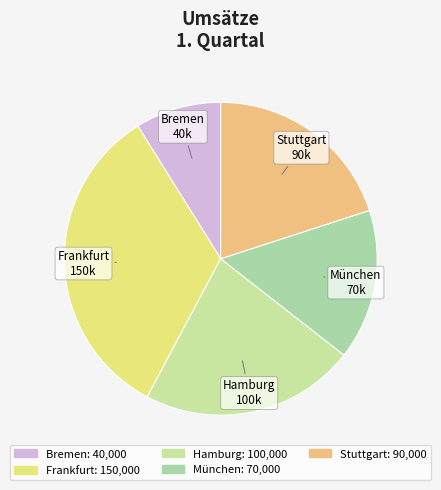

Does any single category account for the majority?

No